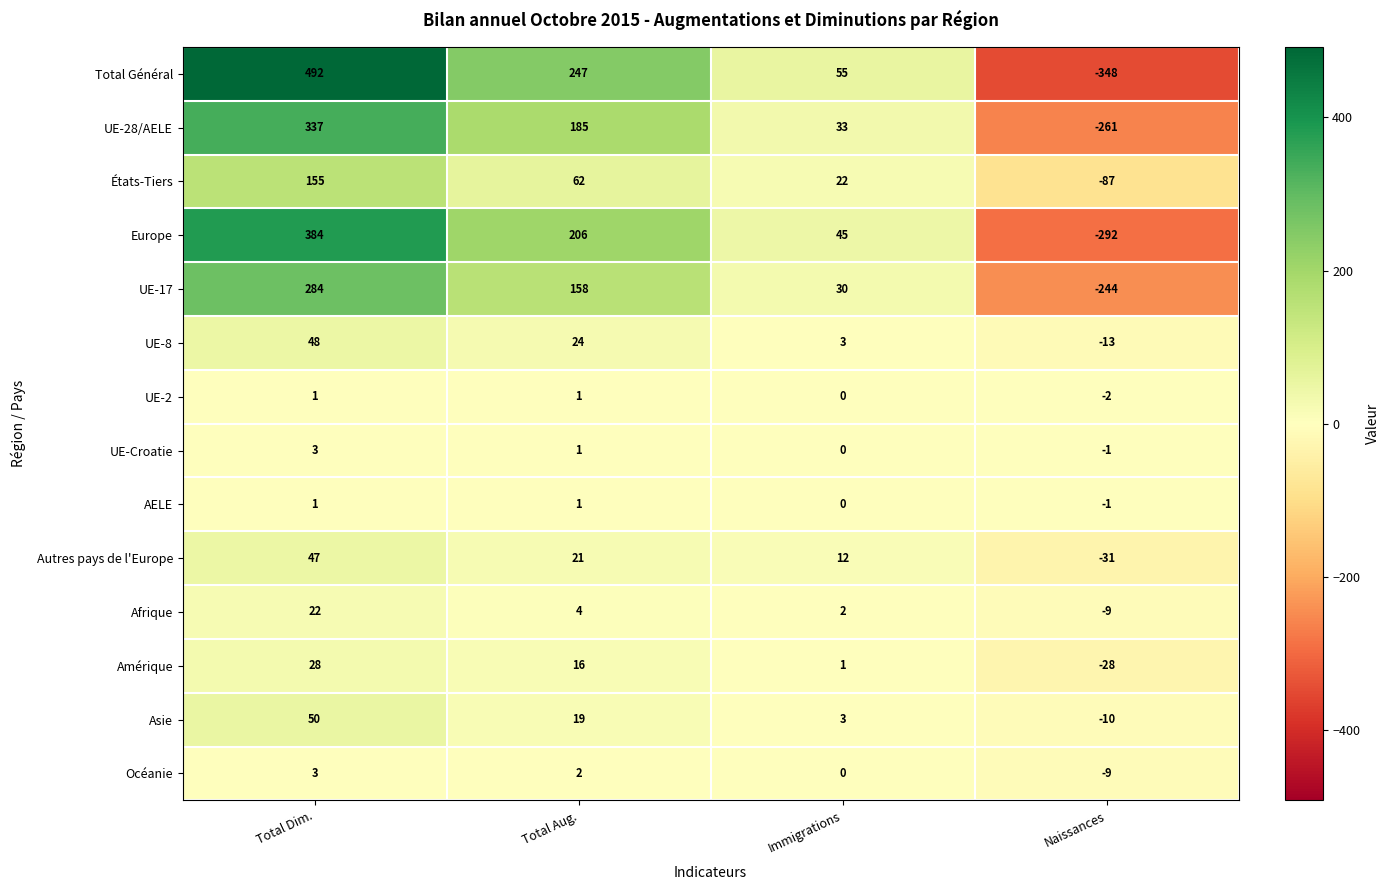

What is the sum of the États-Tiers values at Total Aug. and Naissances?

-25